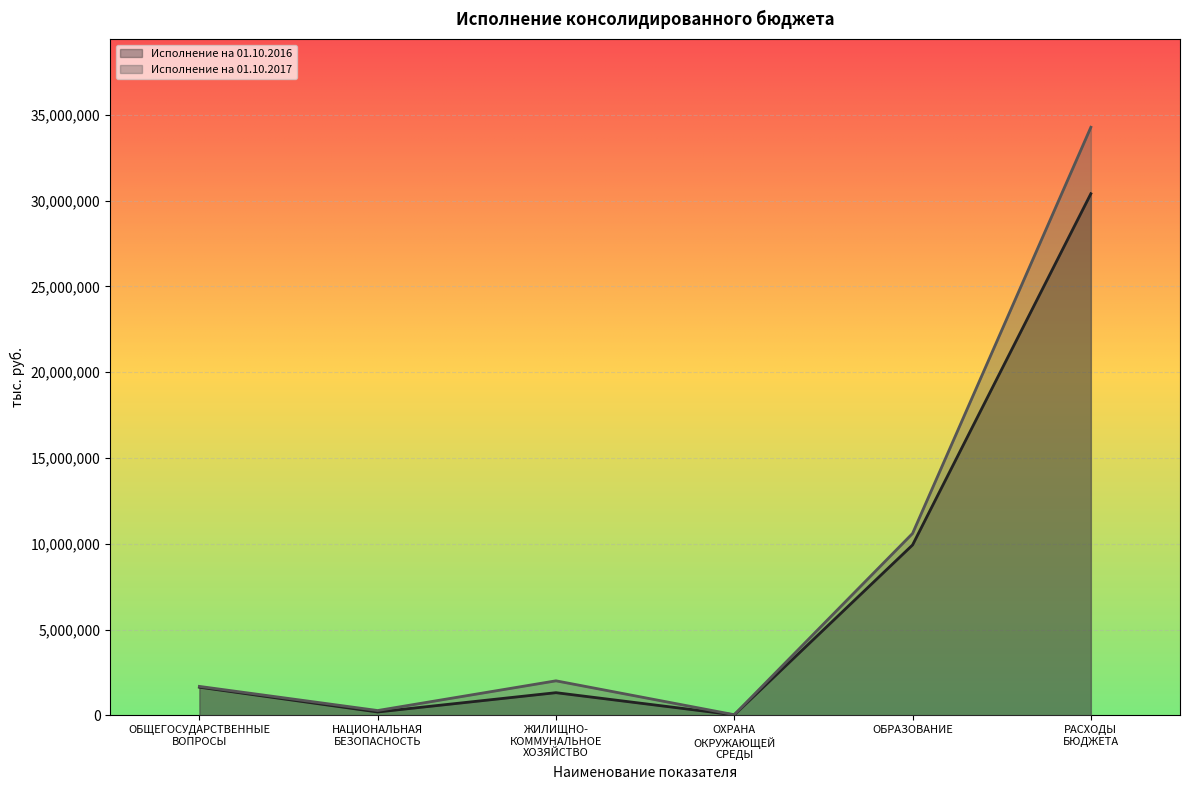

How many distinct data groups are displayed?

2